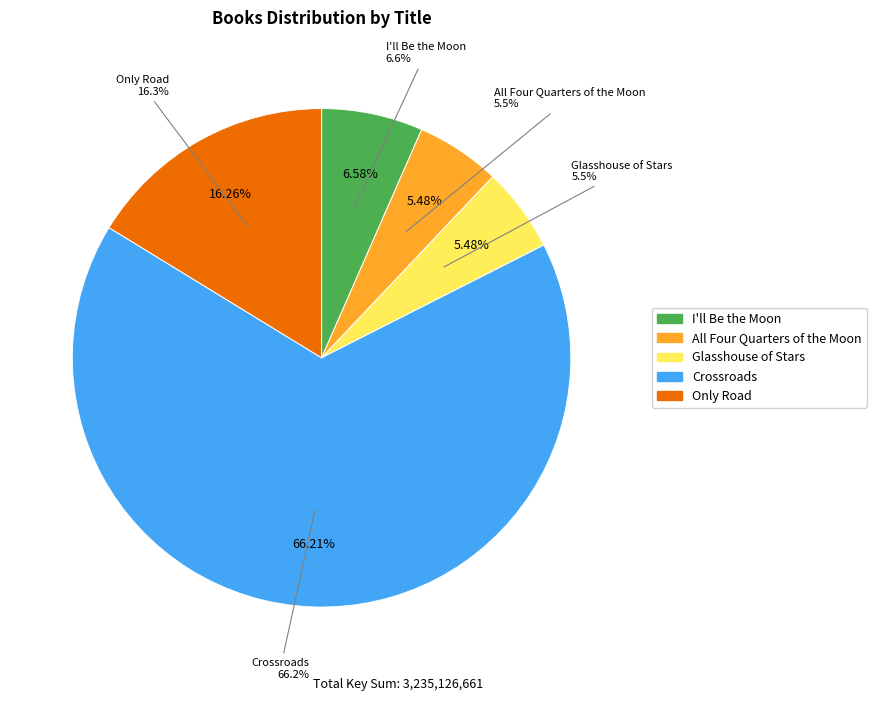

To the nearest percent, what portion does All Four Quarters of the Moon represent?

5%